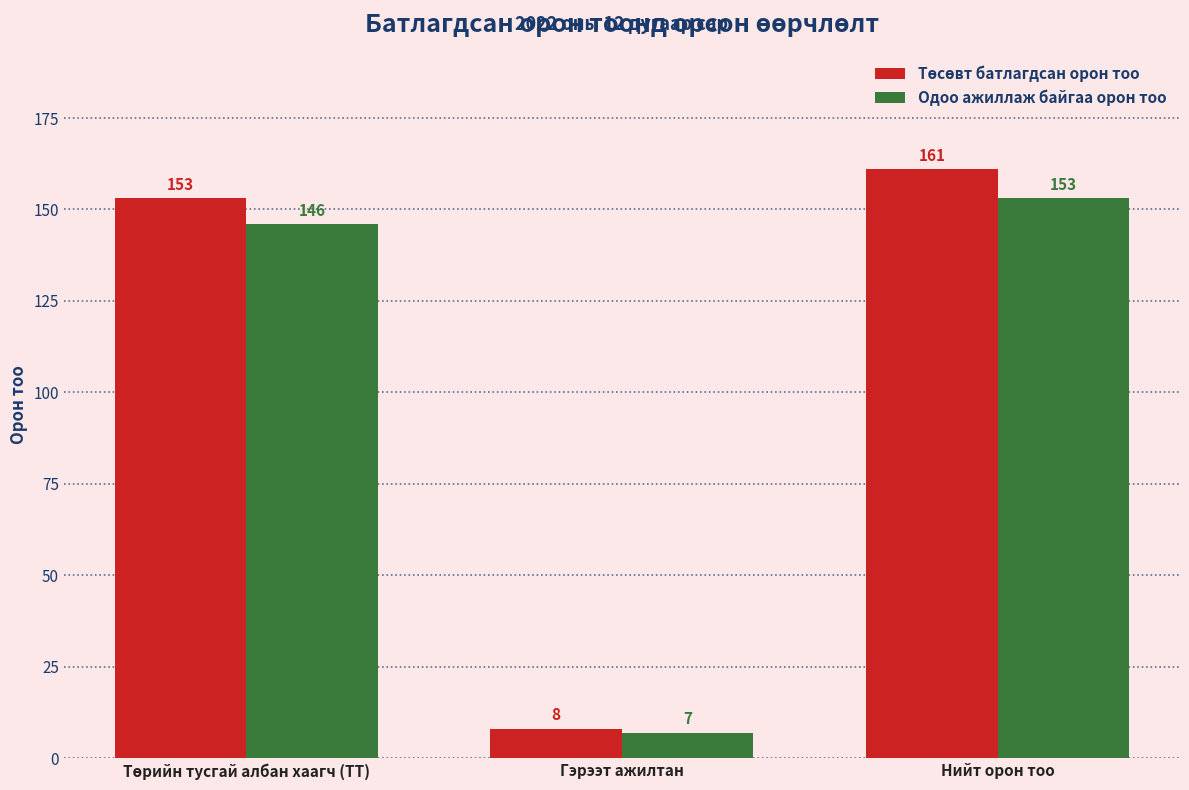

What is the difference between the second highest and minimum values in the Одоо ажиллаж байгаа орон тоо series?

139